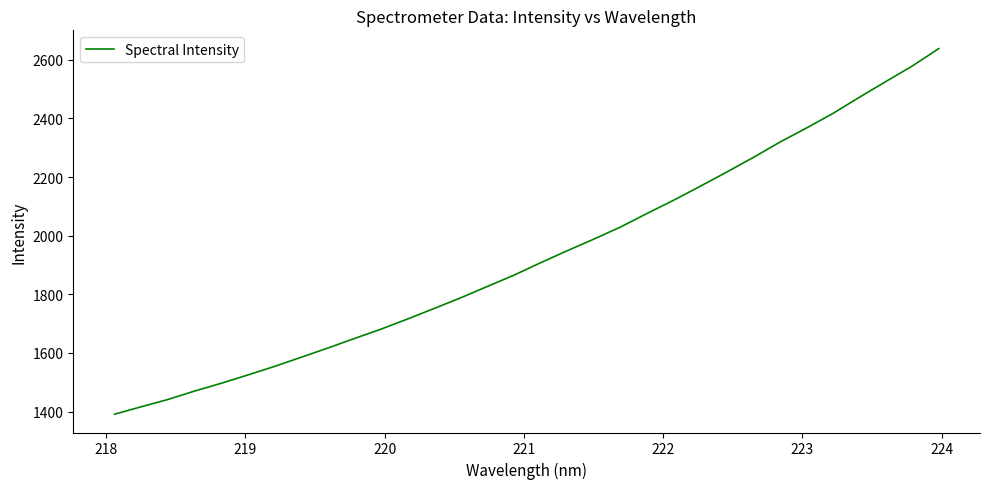

What is the difference between the maximum and minimum values?

1247.4